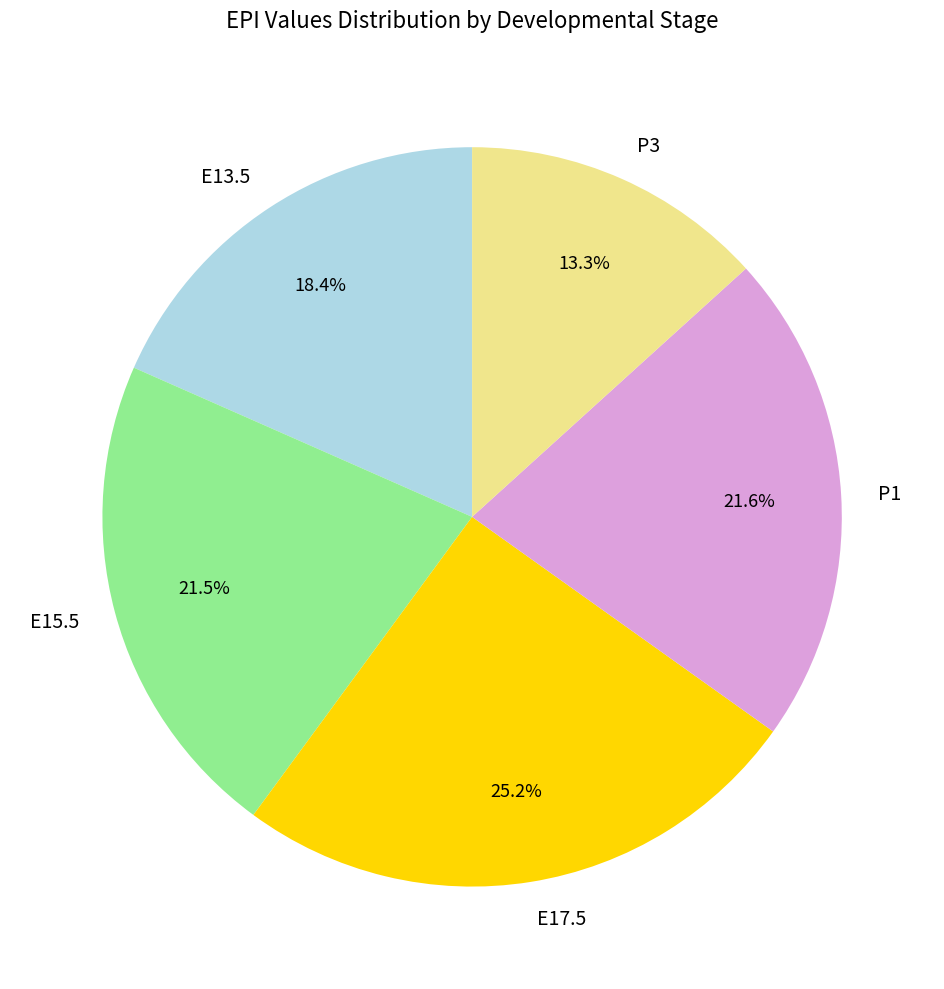

Which has a higher value, P3 or E13.5?

E13.5